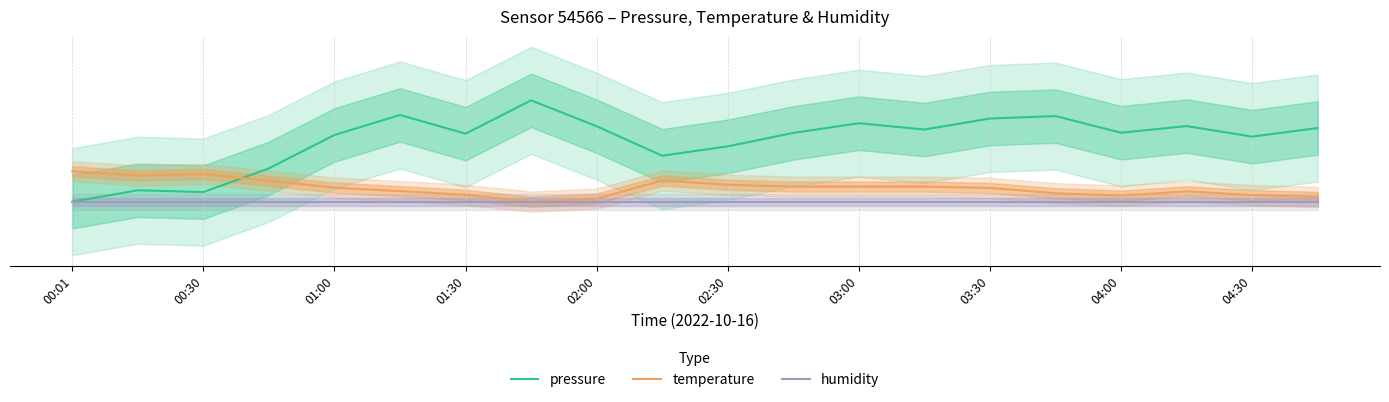

After their last crossing, which series has the higher values: temperature or pressure?

pressure